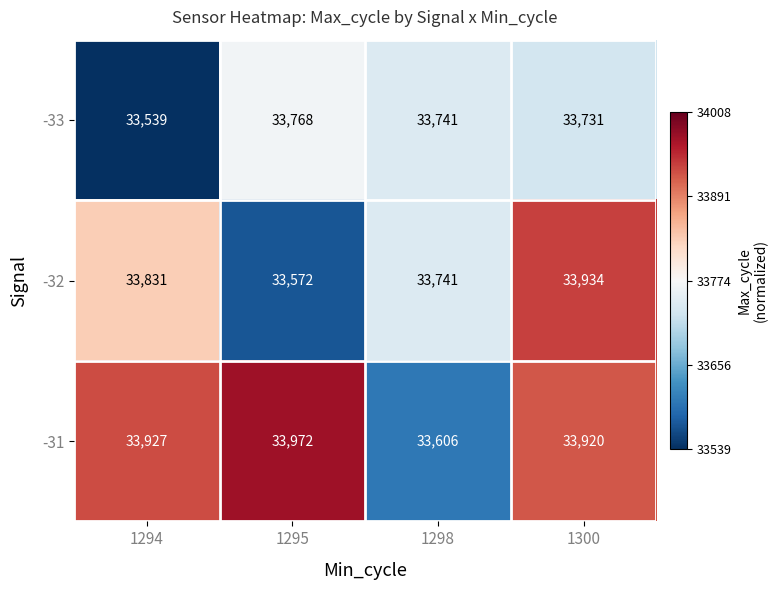

What is the minimum value shown in the chart?

33539